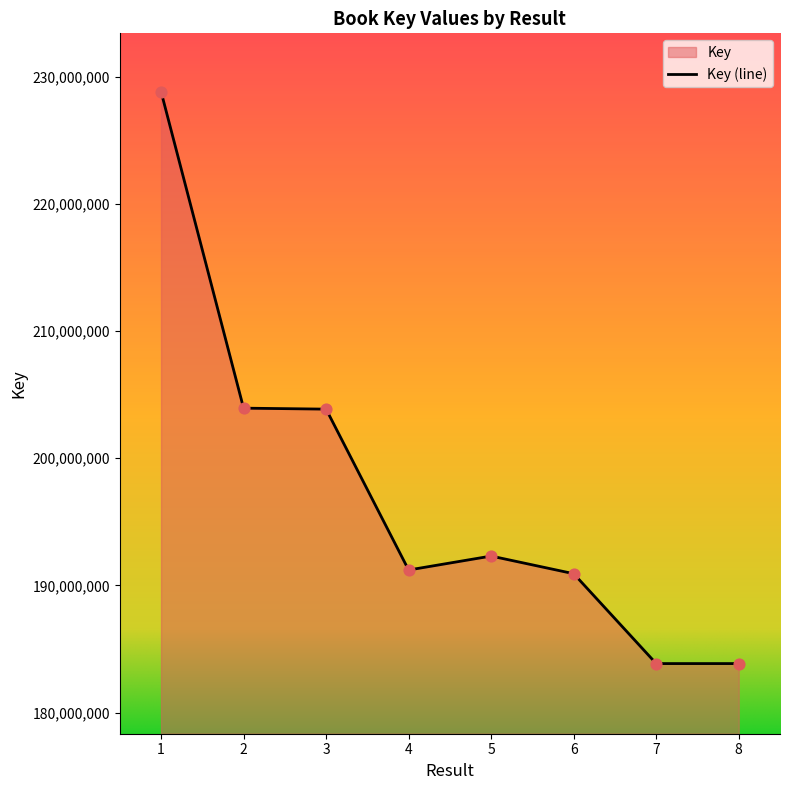

Which has a higher value, 5 or 6?

5